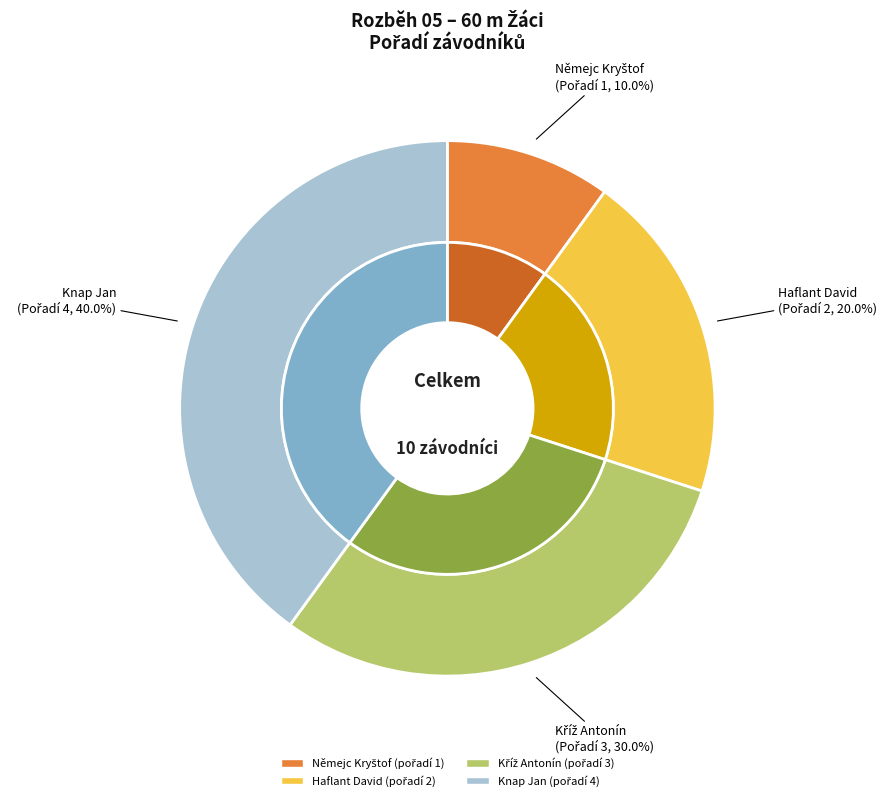

What is the change in value from Němejc Kryštof to Kříž Antonín?

+2